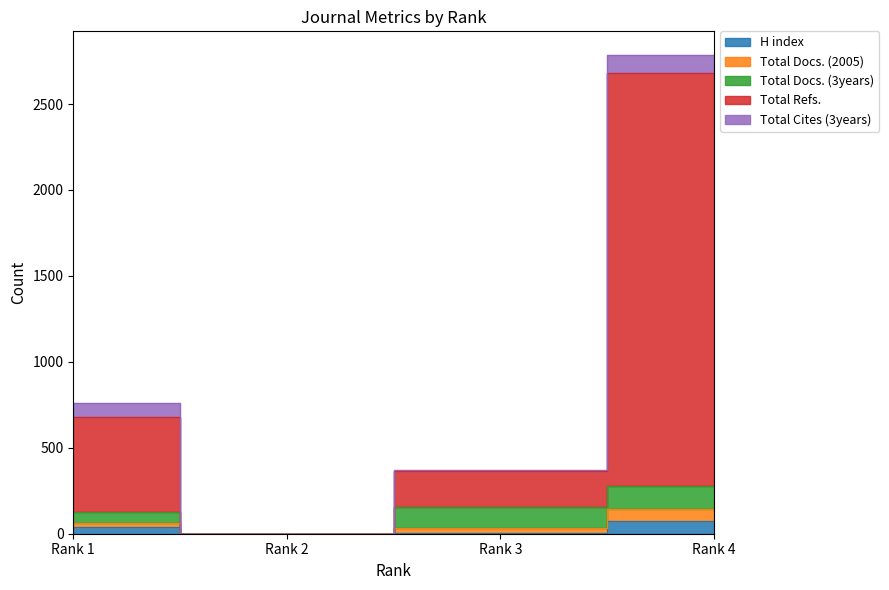

The value of H index at Rank 2 is -47. True or false?

False